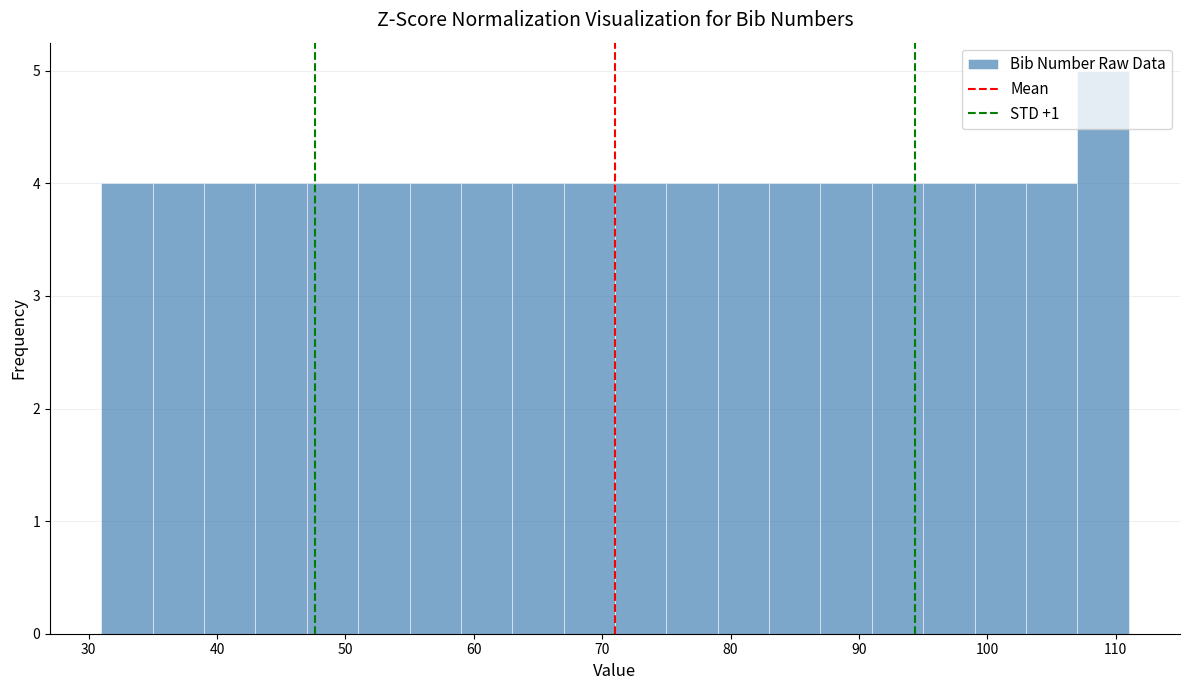

How tall is the bar that spans 79 to 83 on the x-axis? The values are not printed on the chart, so give them approximately, as read against the axis.

4